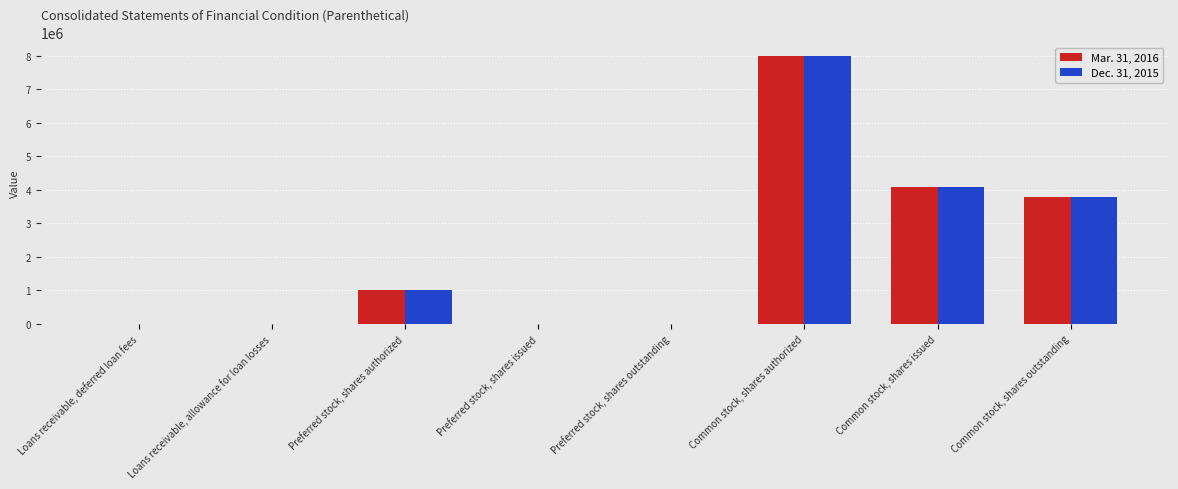

How many data points does each series have?

8